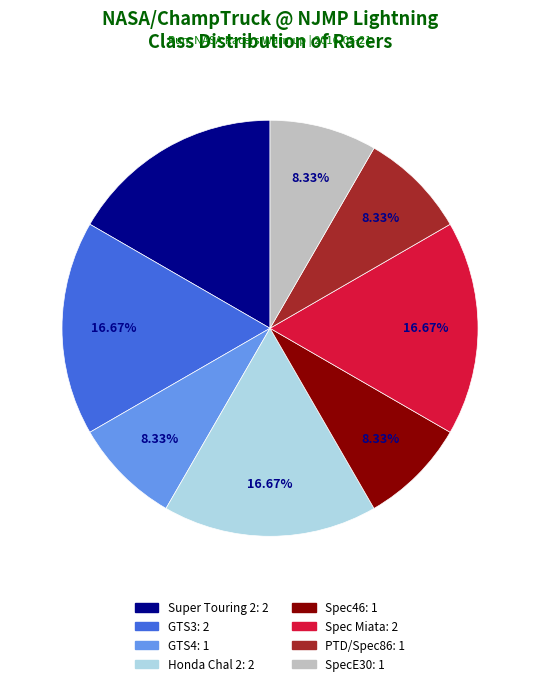

Combined, do Spec46 and GTS4 account for over 50%?

No